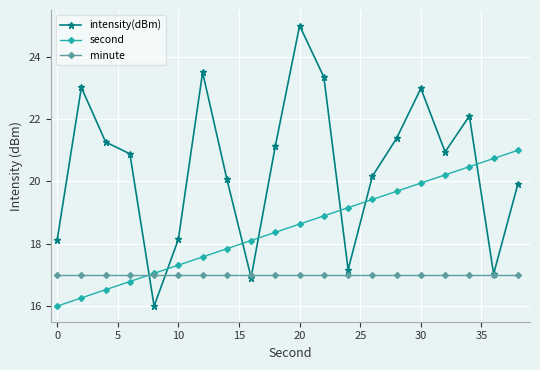

What is the sum of all intensity(dBm) values?

409.1